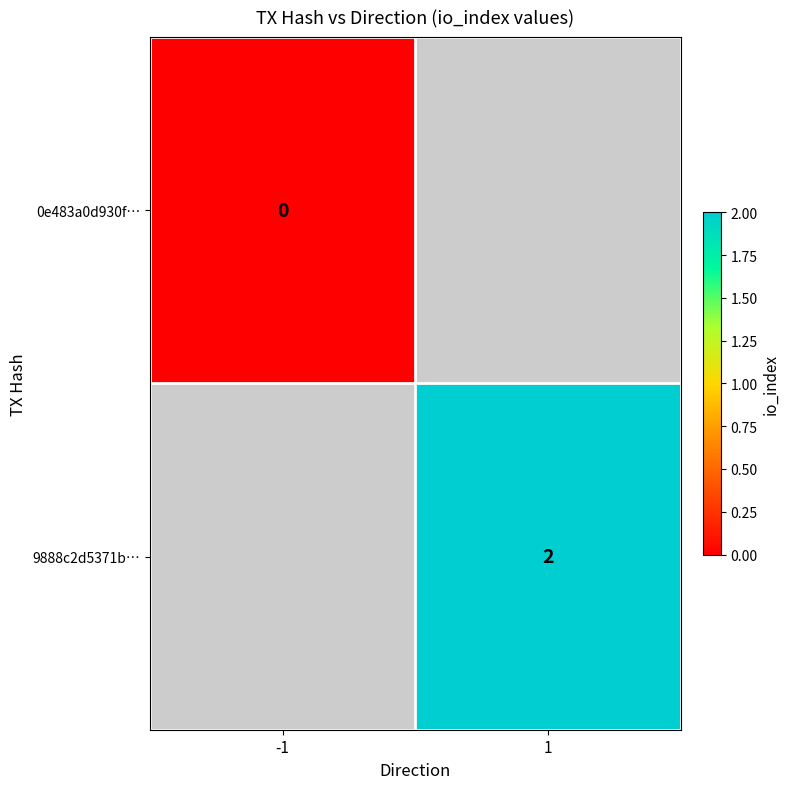

Which has a higher value, -1 or 1?

1